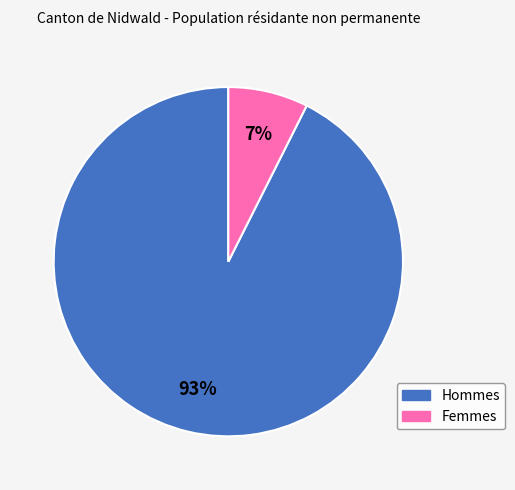

To the nearest percent, what is the combined percentage of Hommes and Femmes?

100%